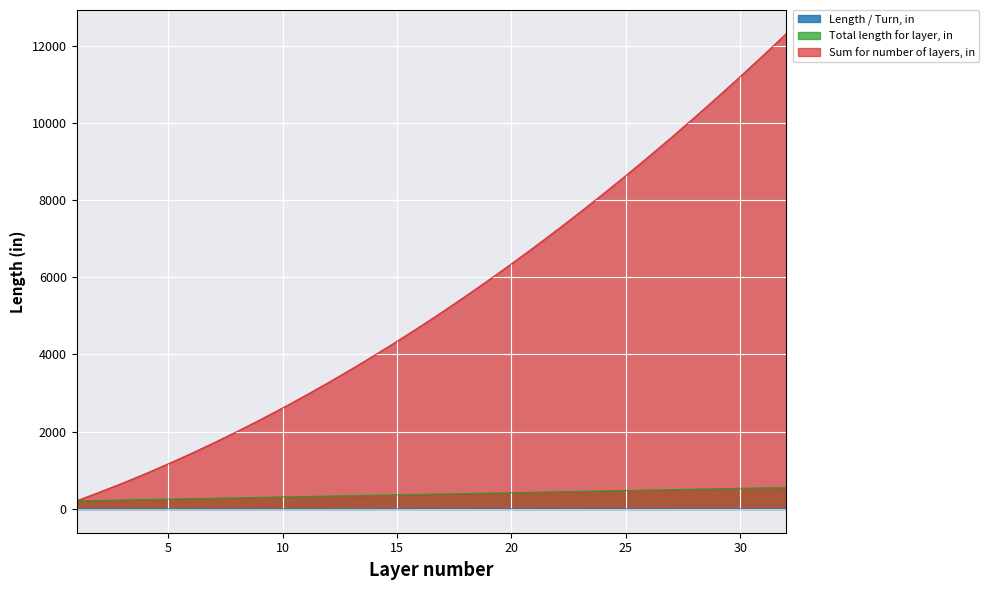

What is the maximum value for Length / Turn, in?

4.3